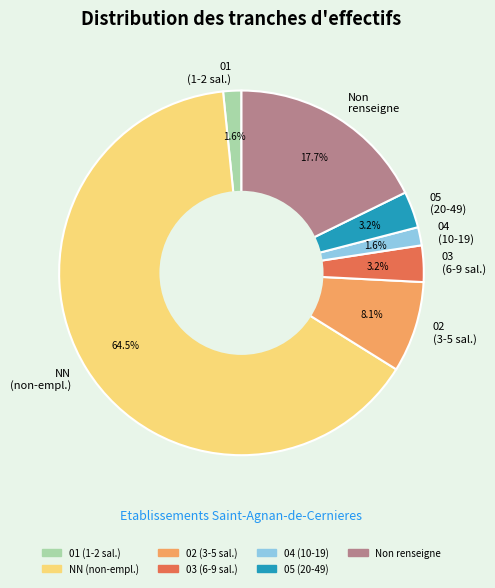

Does NN (non-empl.) account for over 50% of the chart?

Yes